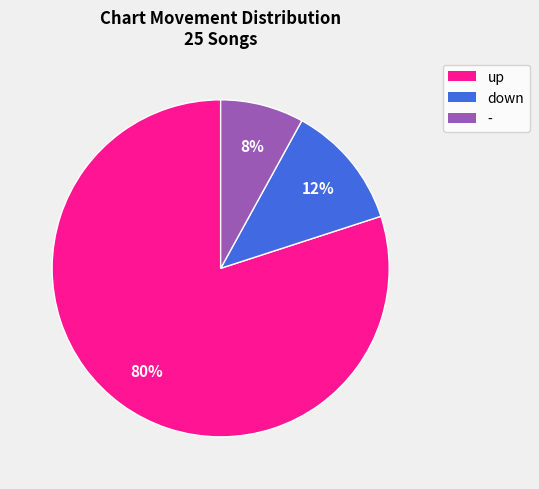

Is down the majority of the pie?

No